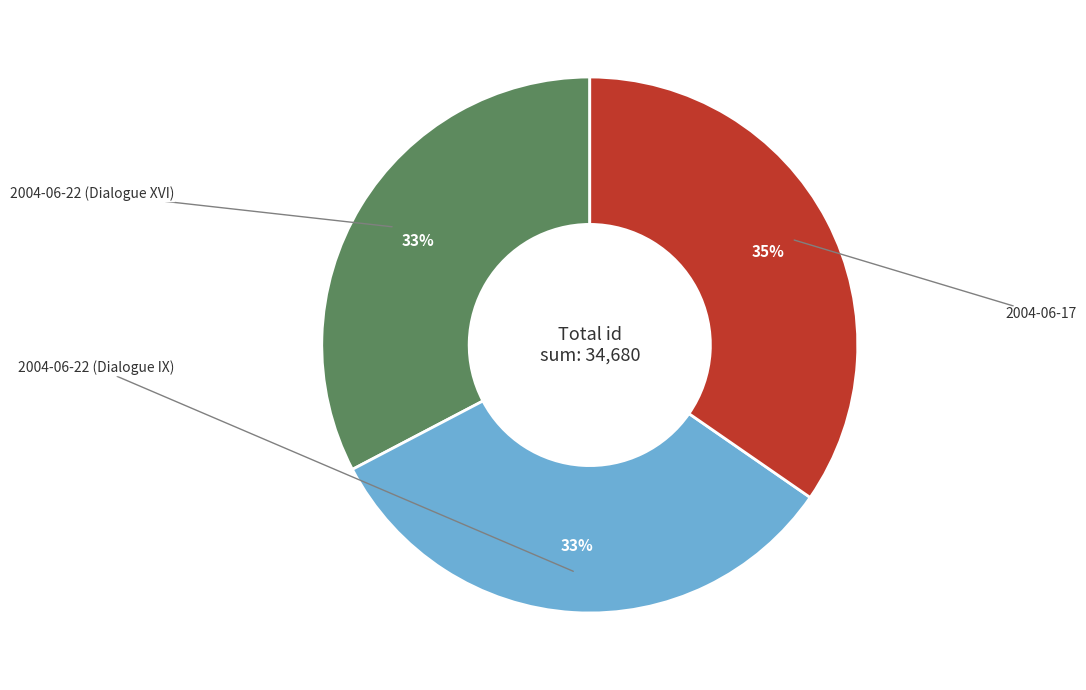

What is the largest slice in the pie chart?

2004-06-17